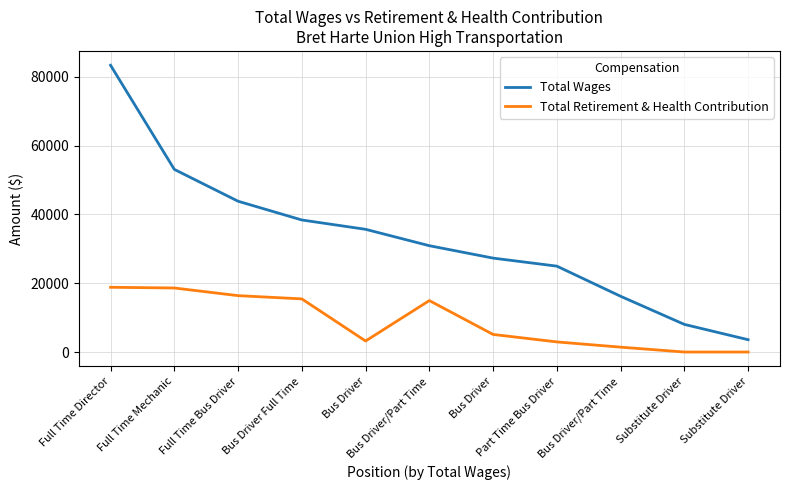

What are all the series names shown in the legend?

Total Wages, Total Retirement & Health Contribution